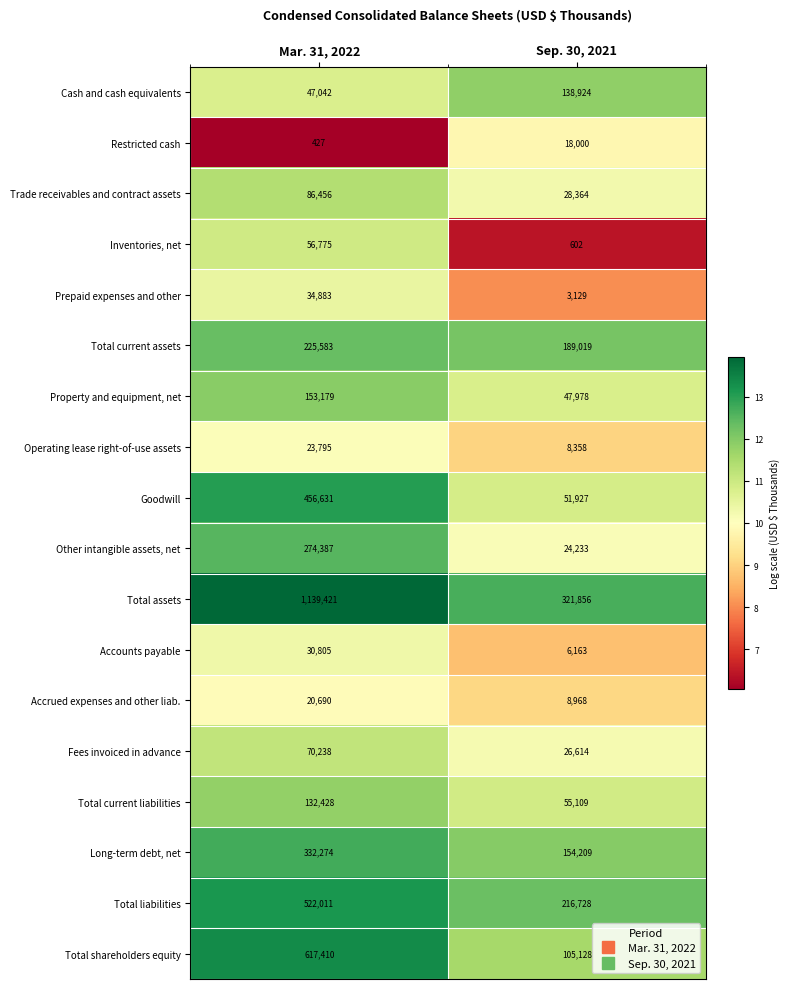

True or false: Inventories, net has a value of 391 at Sep. 30, 2021.

False